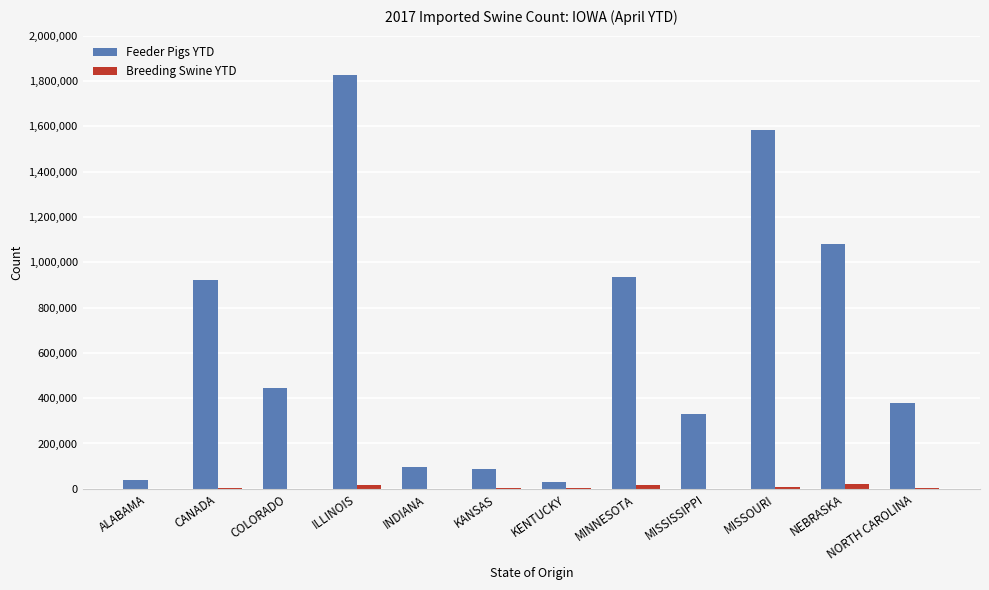

The value of Feeder Pigs YTD at MINNESOTA is 1408661. True or false?

False